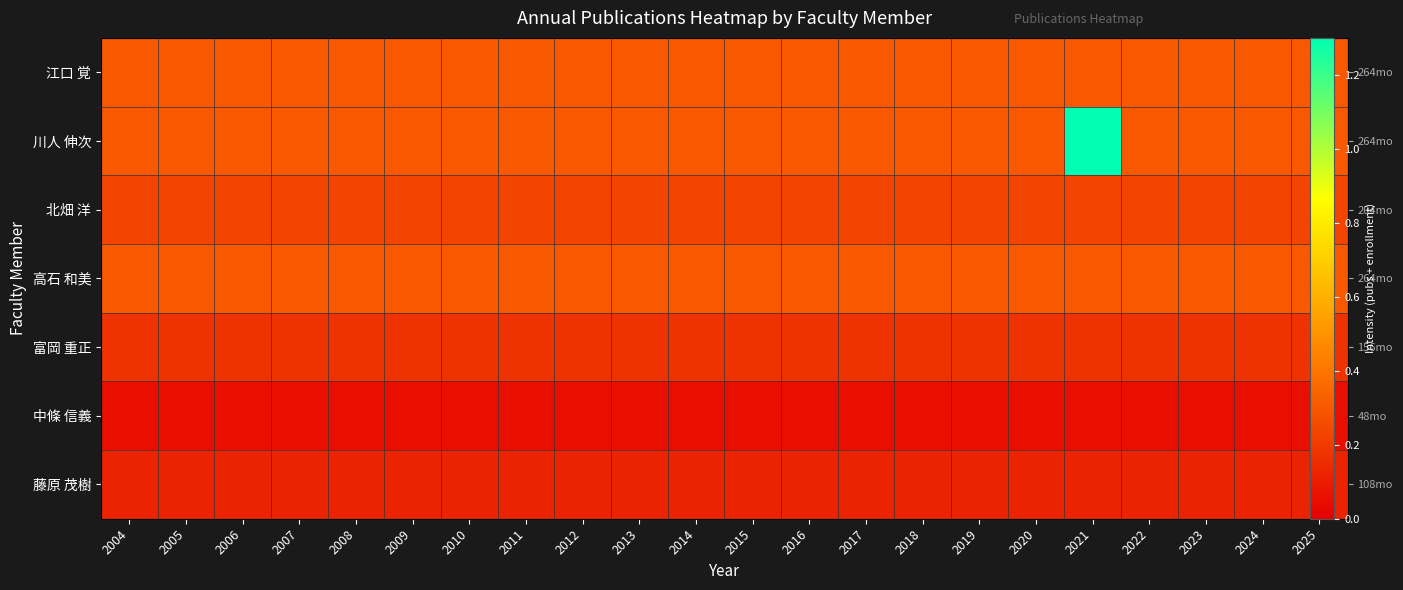

What is the difference between the maximum and second lowest values in the 川人 伸次 series?

1.0